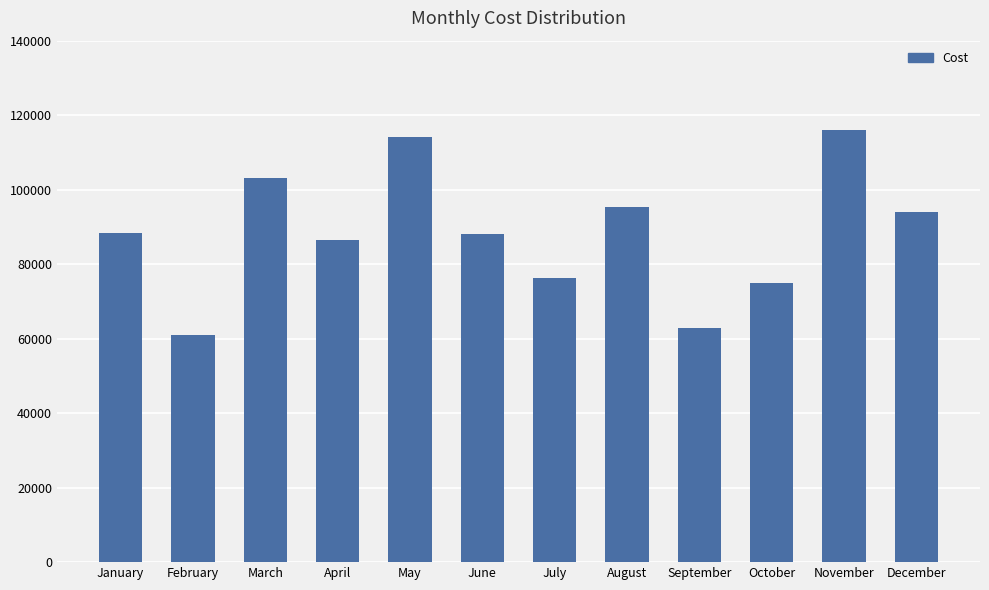

Read the value at September, to the nearest 100.

62800